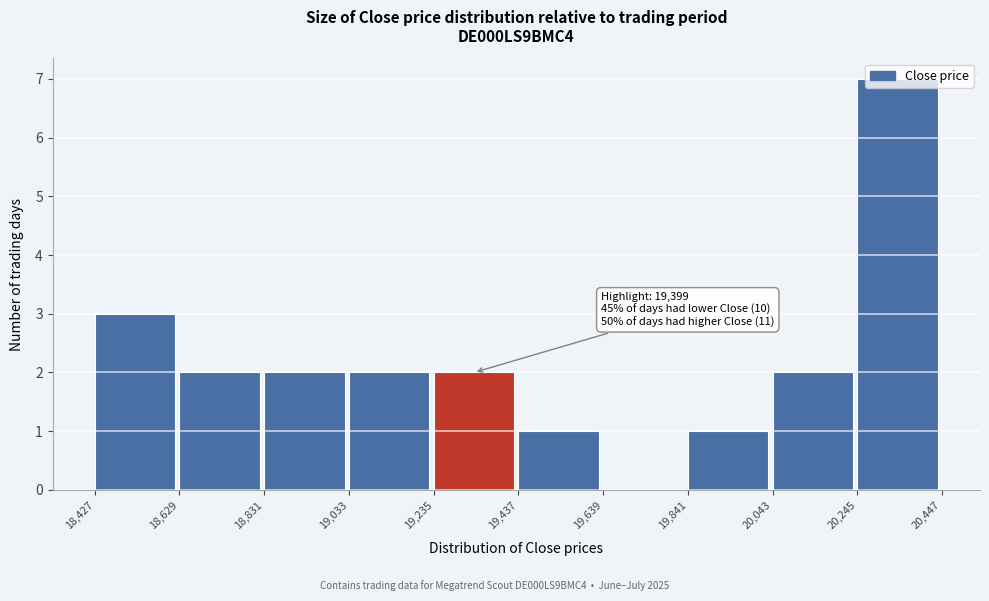

Which range on the x-axis has the tallest bar?

20,245 to 20,447